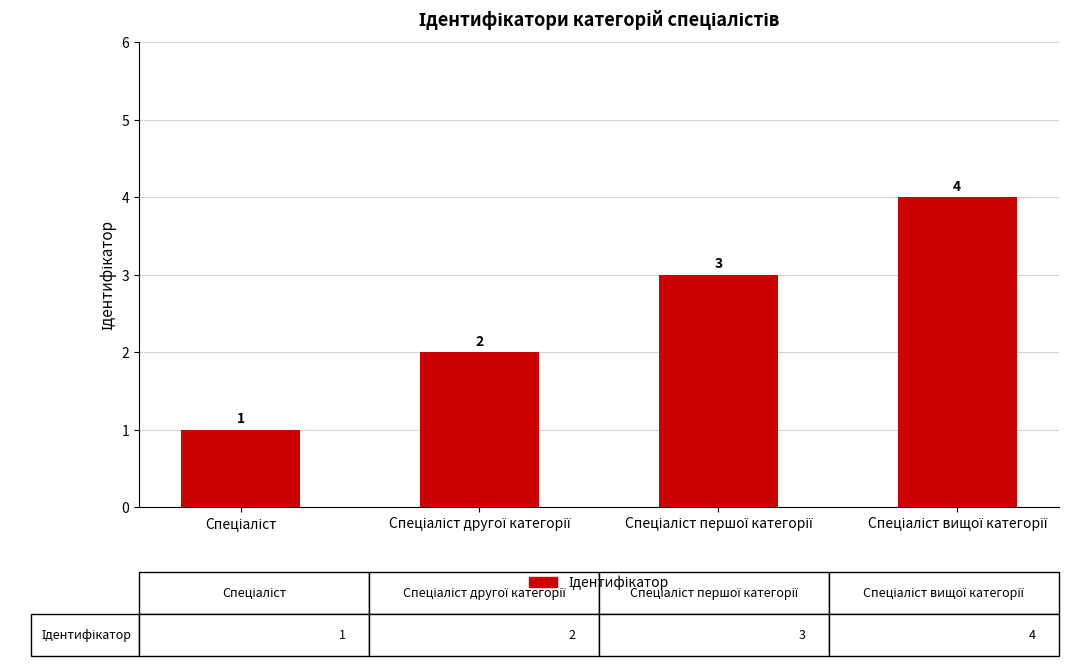

What is the maximum value shown in the chart?

4